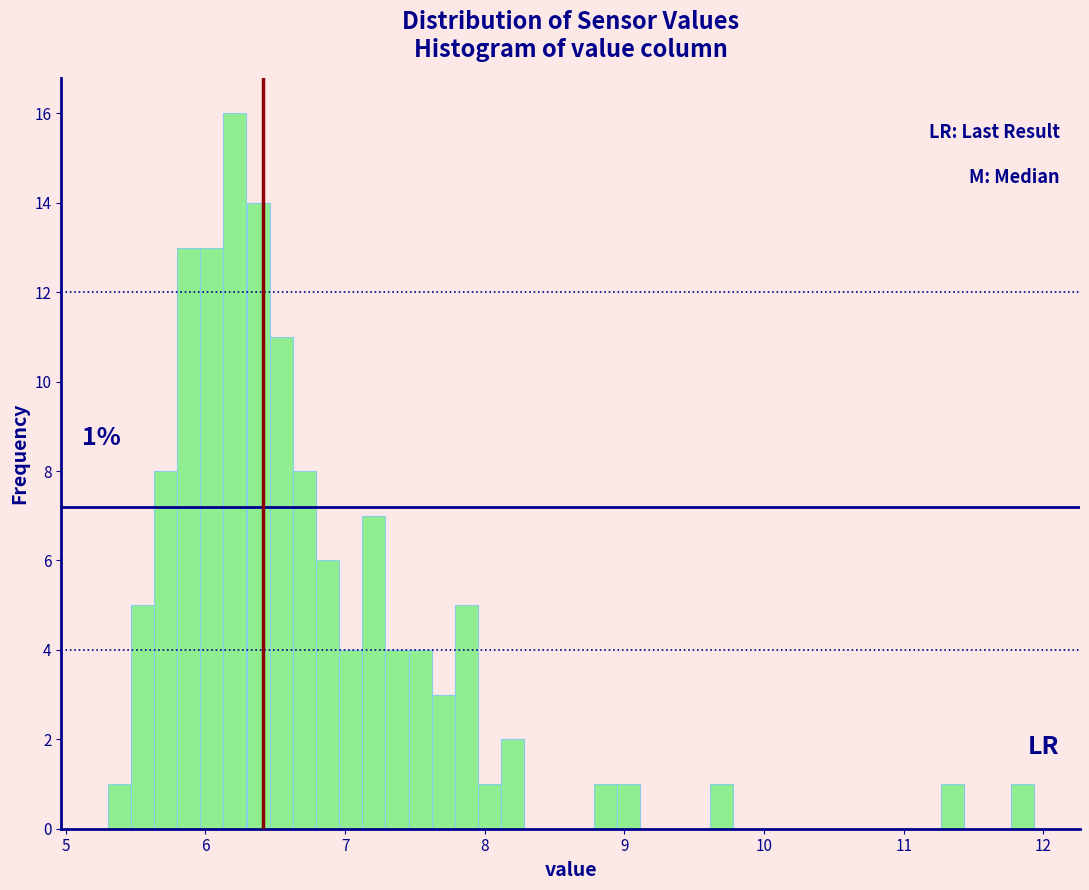

Around what value on the x-axis is the tallest bar? Give the approximate position of its centre, as read against the axis.

6.2